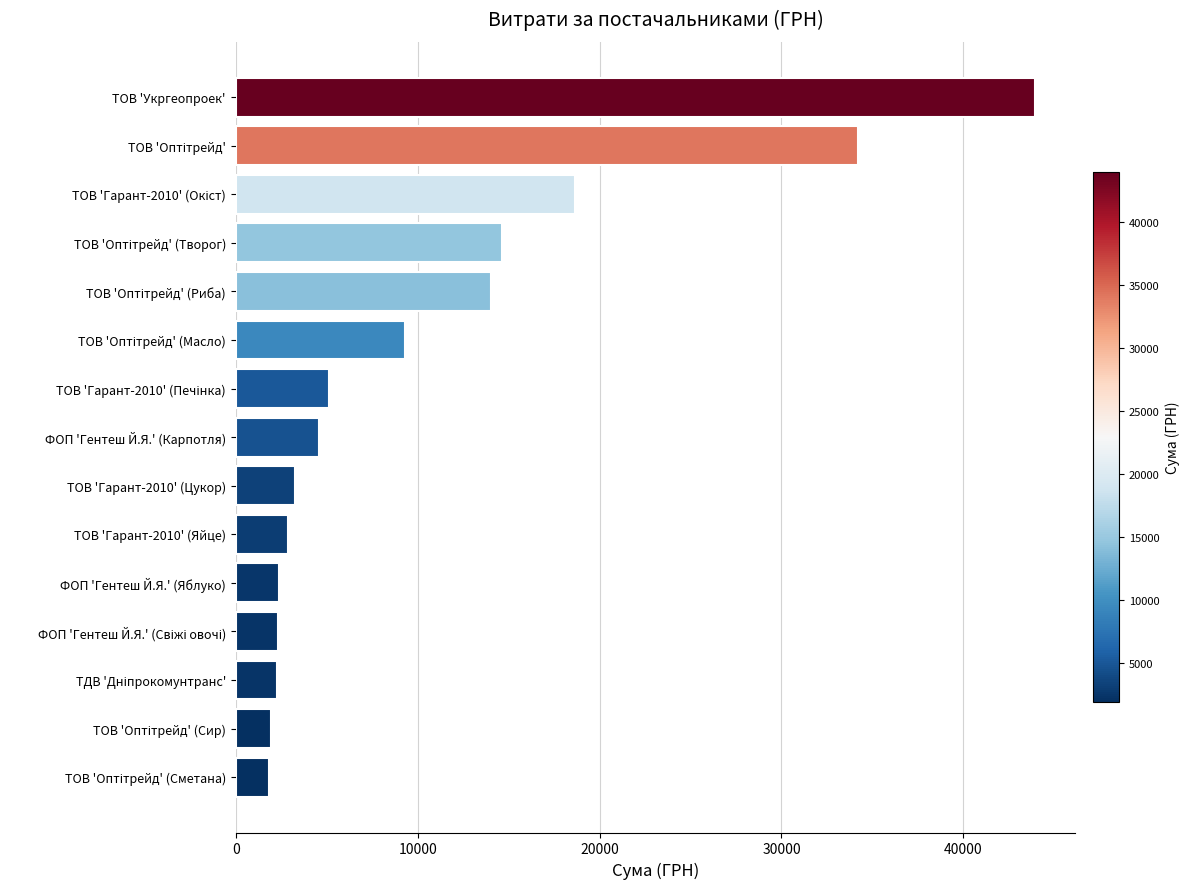

Is it true that the value at ТОВ 'Укргеопроек' is 62777.6?

False